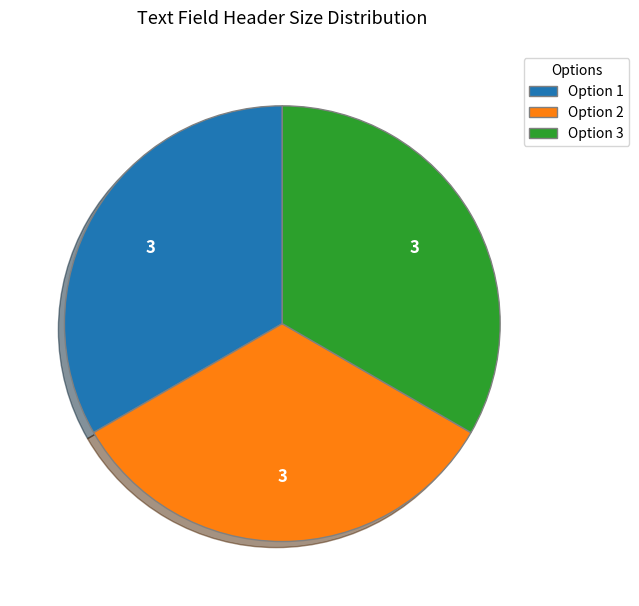

What is the ratio of the value at Option 2 to the value at Option 3?

1.0